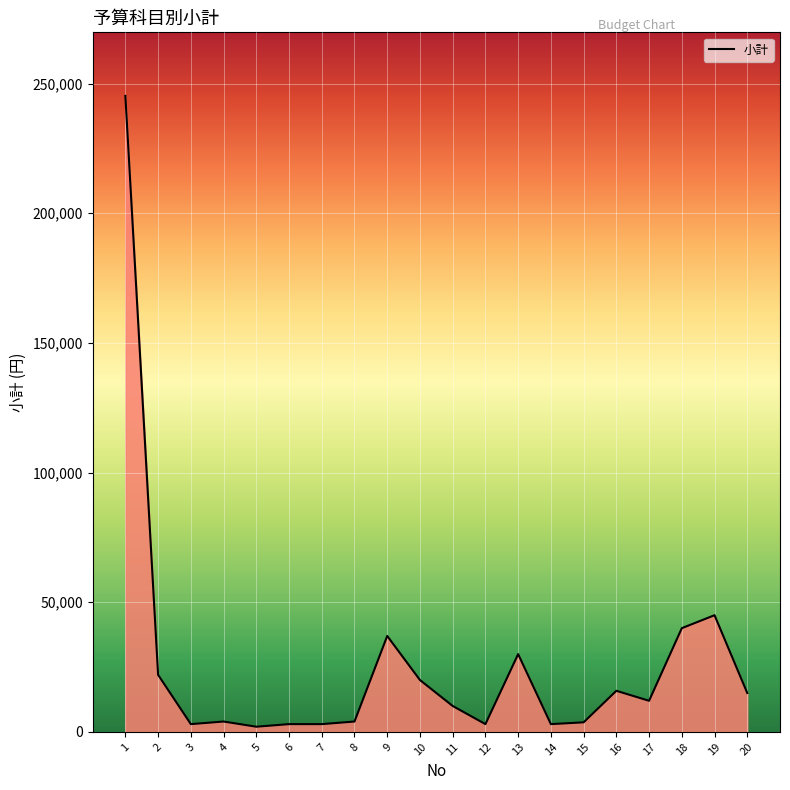

How many lines are shown in the chart?

1